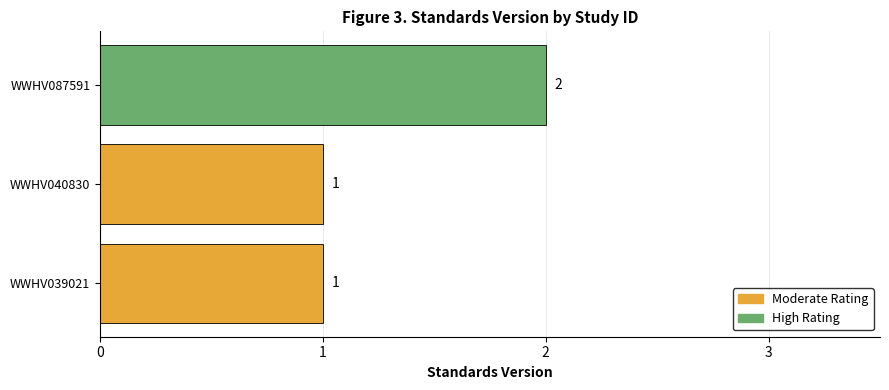

What is the sum of all values?

4